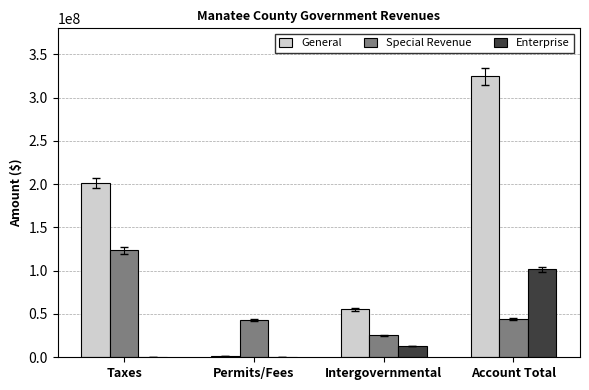

Is the value of Enterprise at Account Total greater than the value of General at Taxes?

No